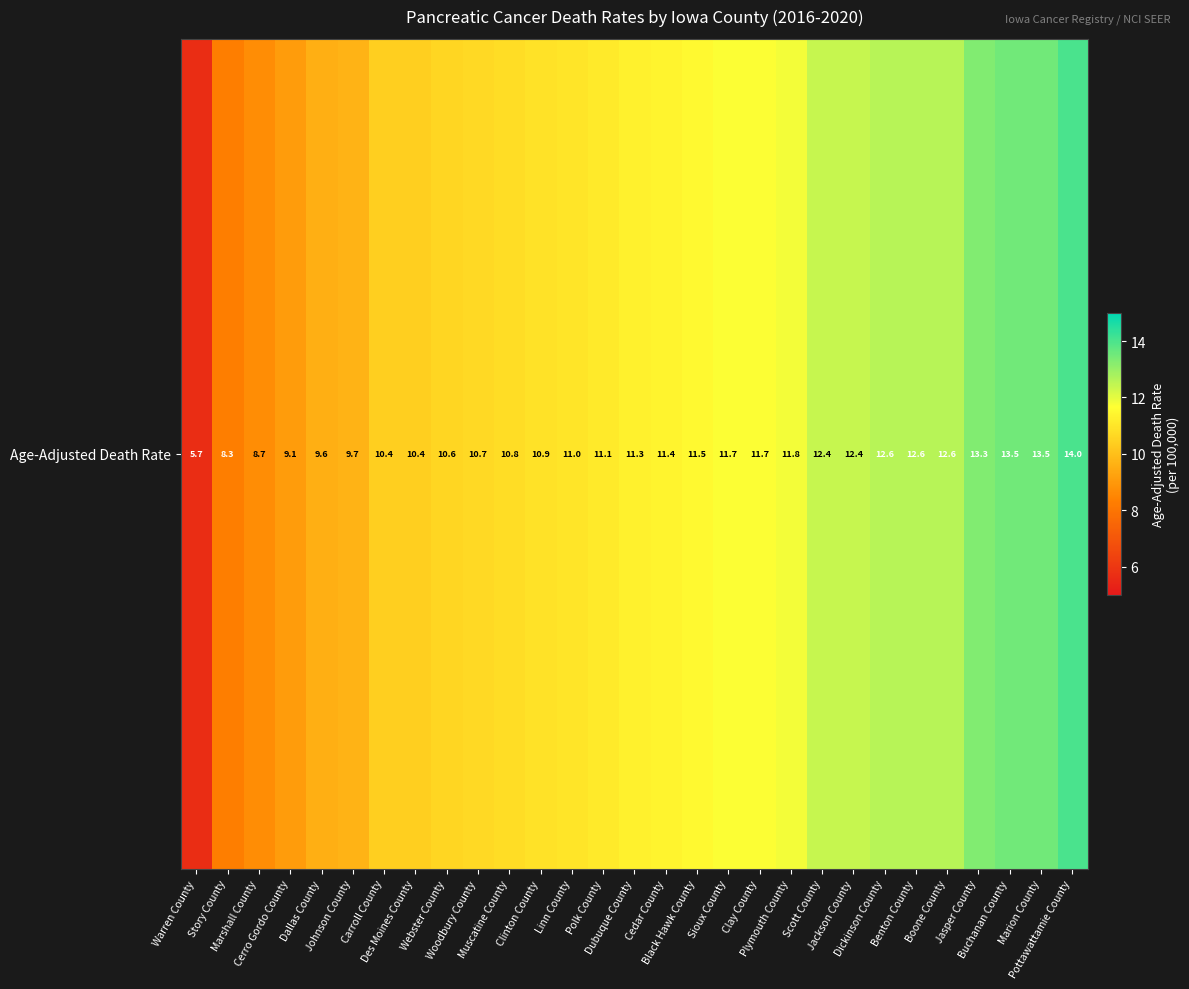

What is the minimum value shown in the chart?

5.7